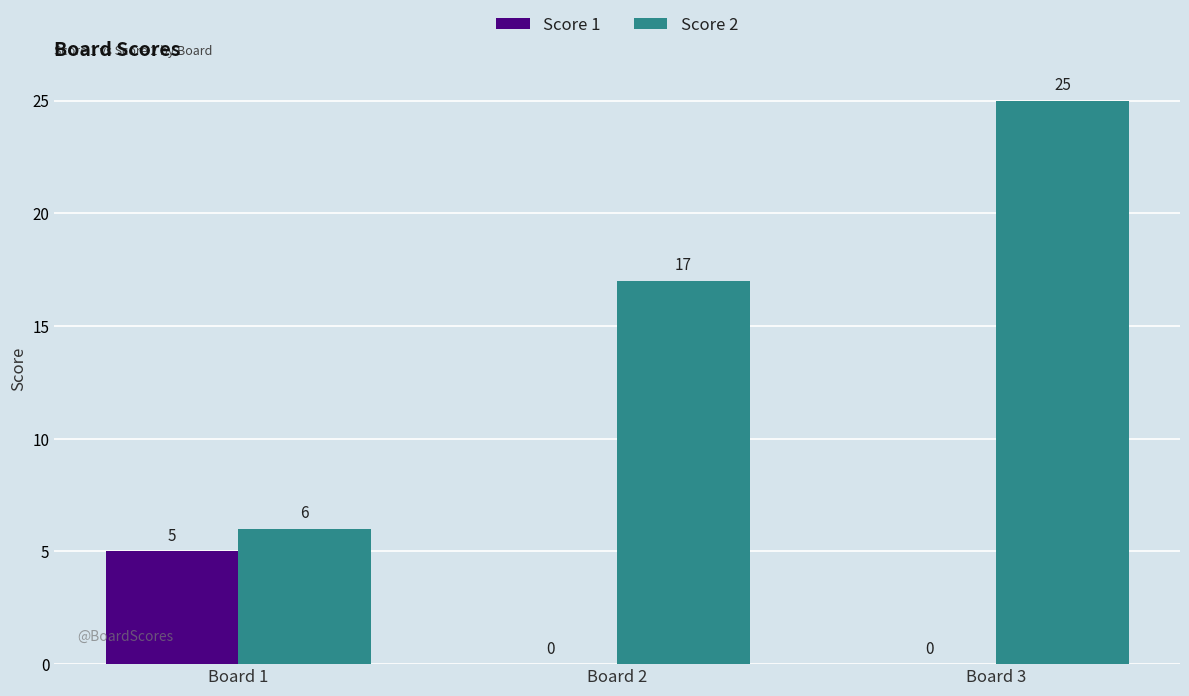

How many values in Score 1 are above zero?

1